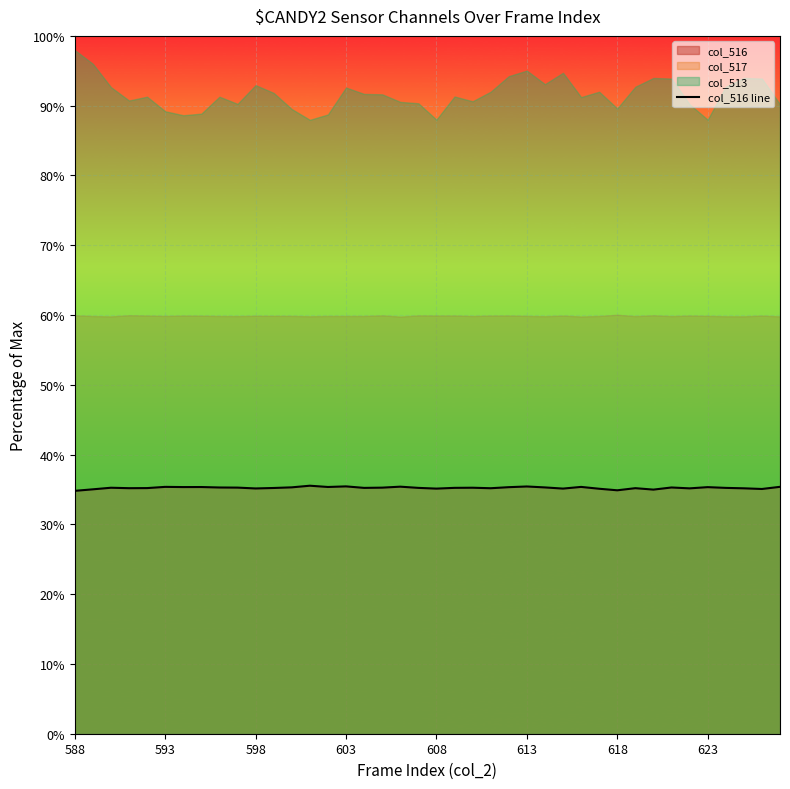

Is it true that col_516 line equals 35.4 at 593?

True